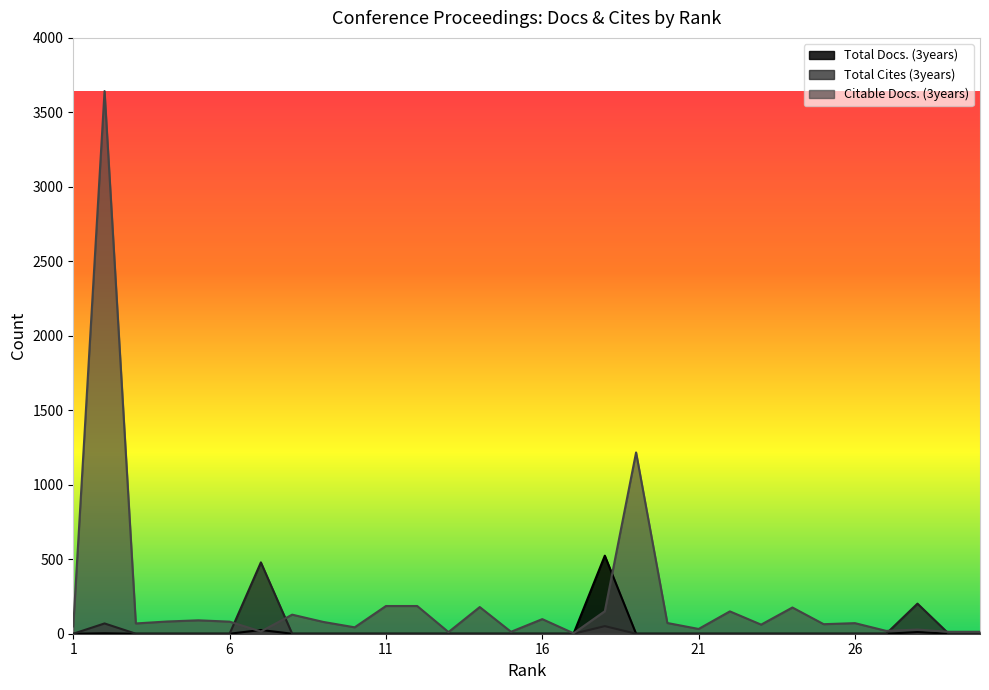

Which series has the largest range (max minus min)?

Citable Docs. (3years)